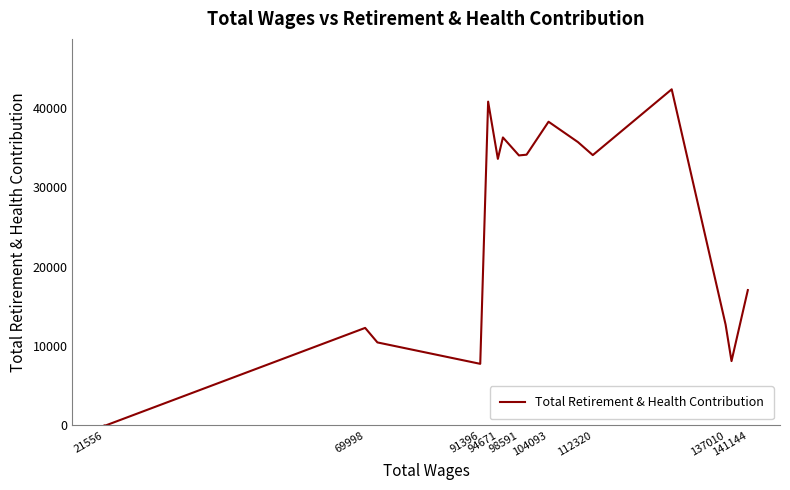

What is the maximum value shown in the chart?

42365